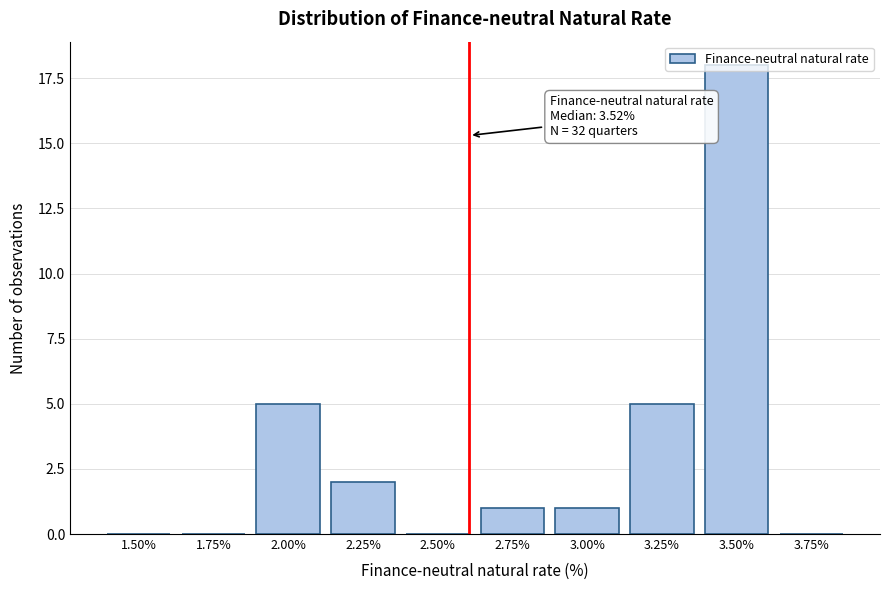

The chart shows a value of -10 at 1.50%. True or false?

False